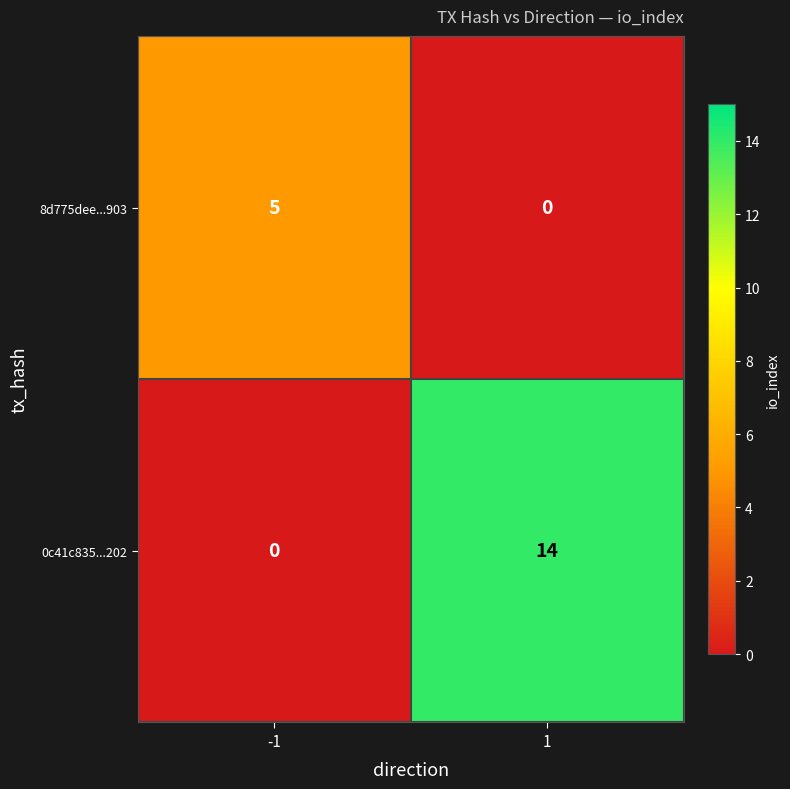

Reading left to right, transcribe all the data shown in this chart.

8d775dee...903: -1=5	1=0
0c41c835...202: -1=0	1=14